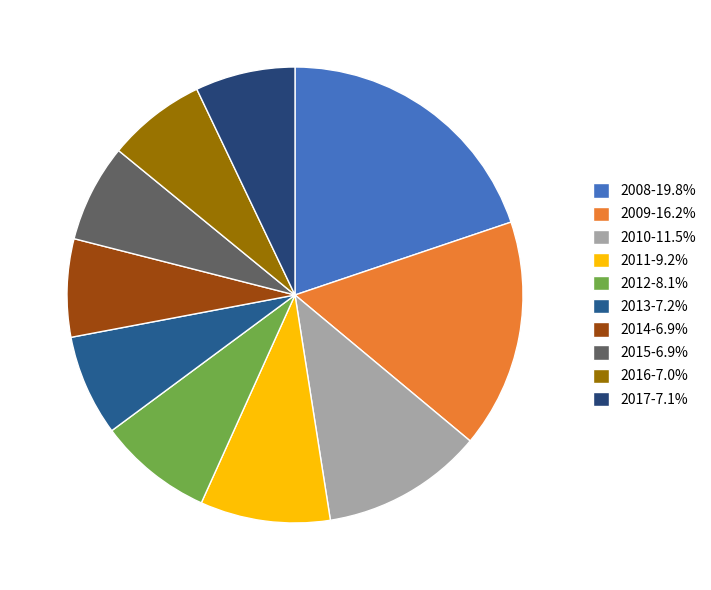

How many slices are in this pie chart?

10